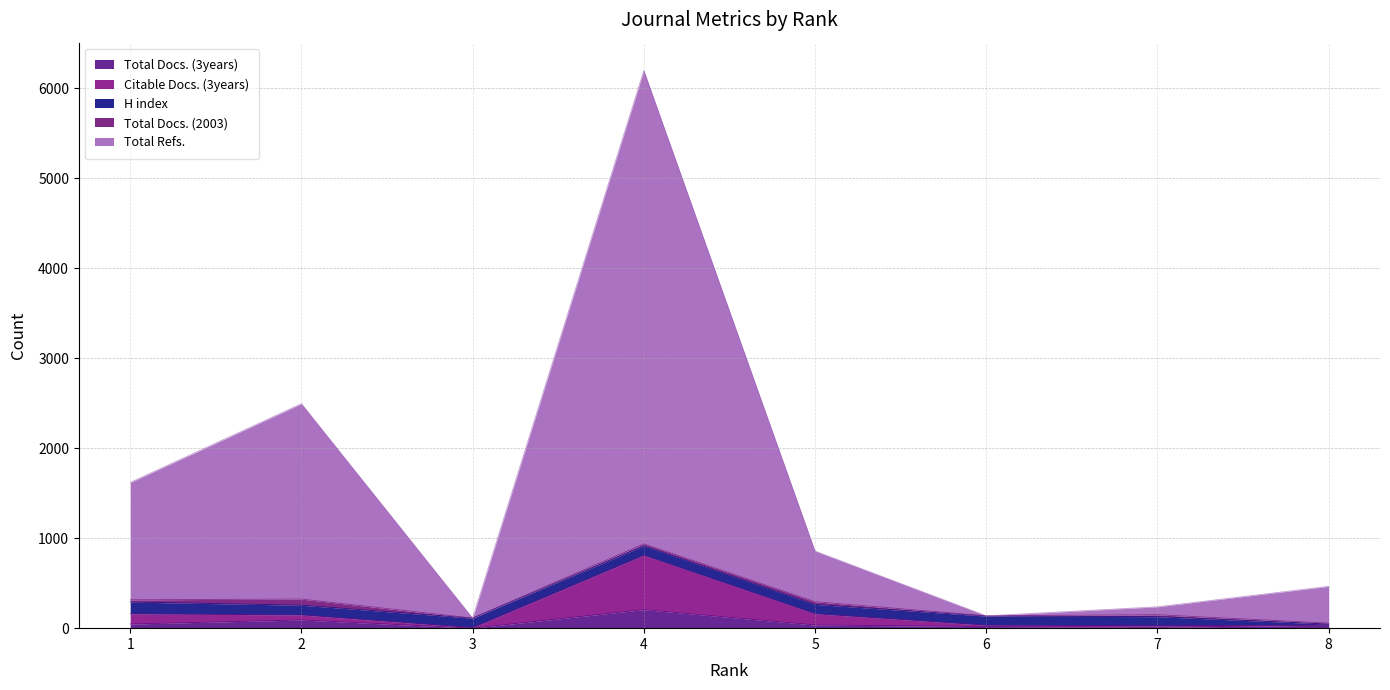

True or false: Total Docs. (3years) has a value of 91 at 2.

True